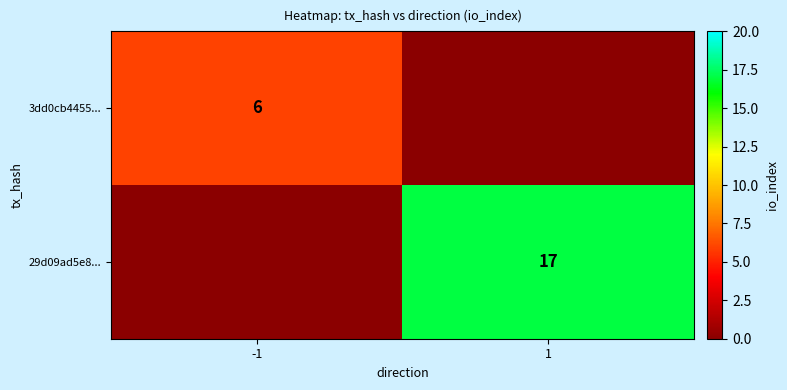

True or false: 29d09ad5e8... has a value of 11 at 1.

False